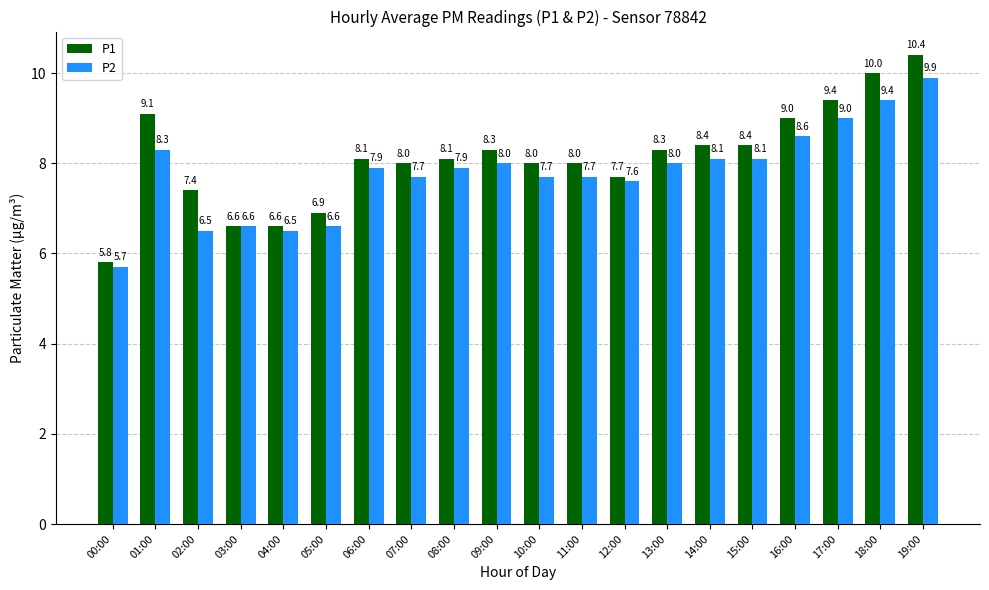

The value of P1 at 18:00 is 10.0. True or false?

True